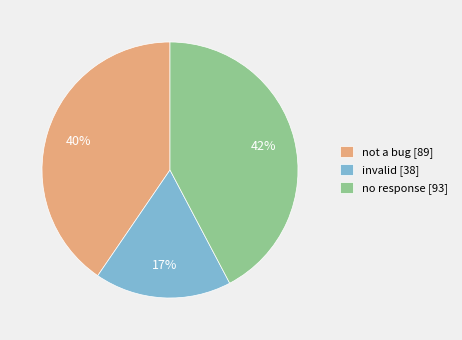

Is the sum of not a bug and invalid greater than half?

Yes